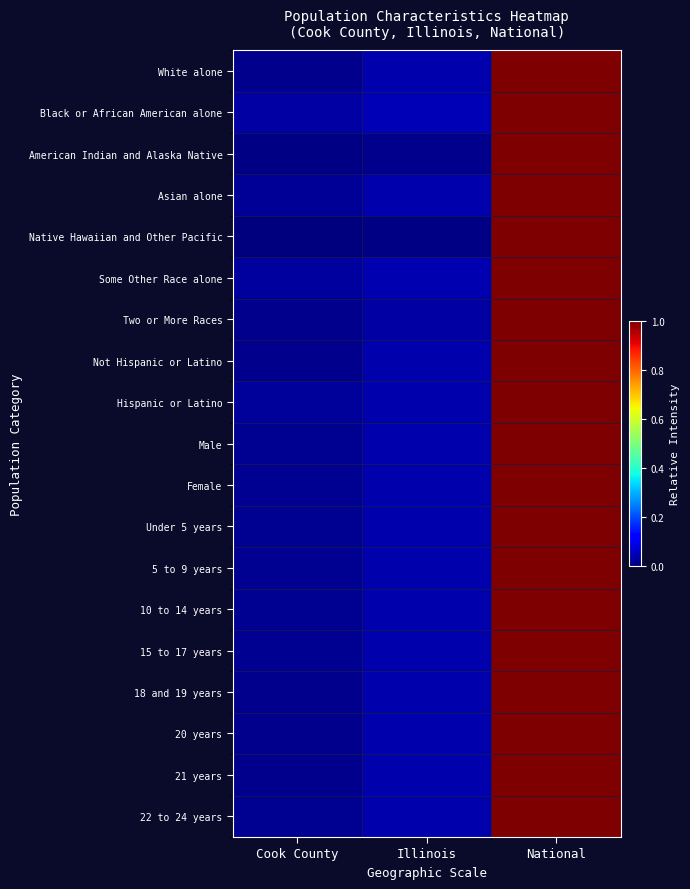

Which series has the largest range (max minus min)?

Native Hawaiian and Other Pacific